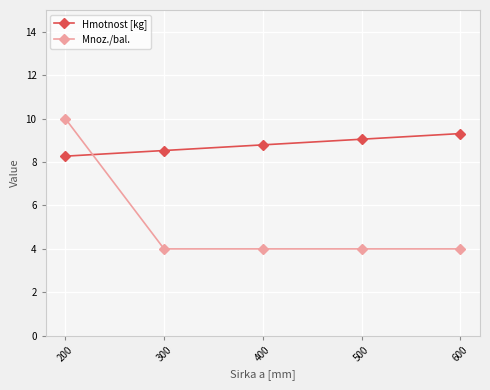

What value does the Hmotnost [kg] series have at 200?

8.3